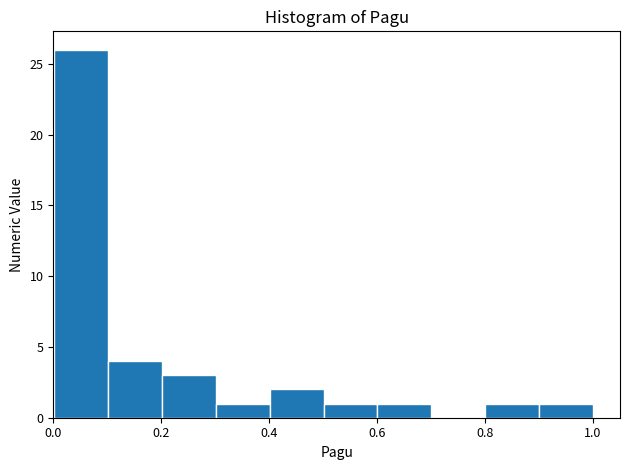

Over which range of the x-axis is the bar tallest?

0.0 to 0.1